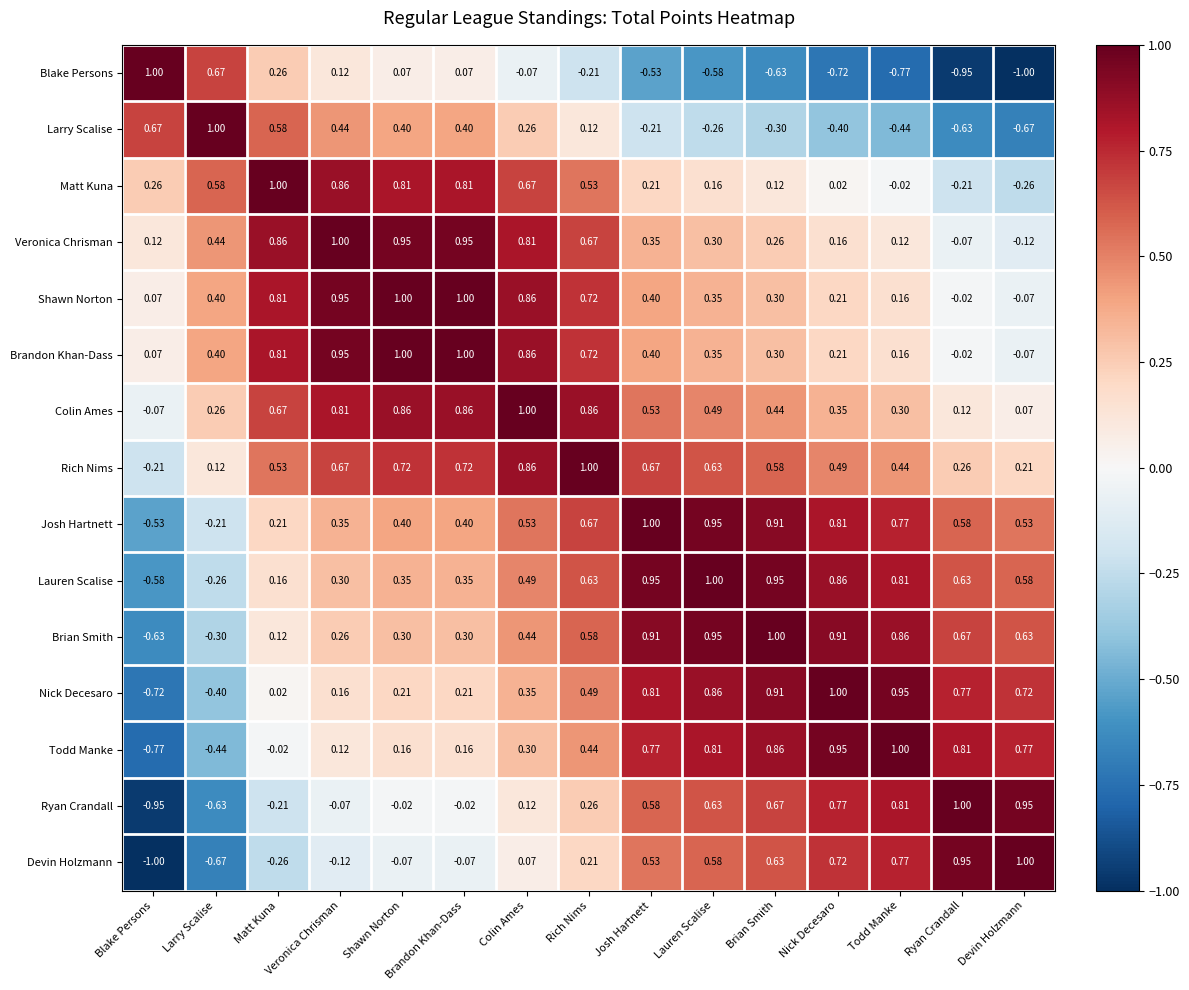

Where does the Larry Scalise series first go above 0?

Blake Persons